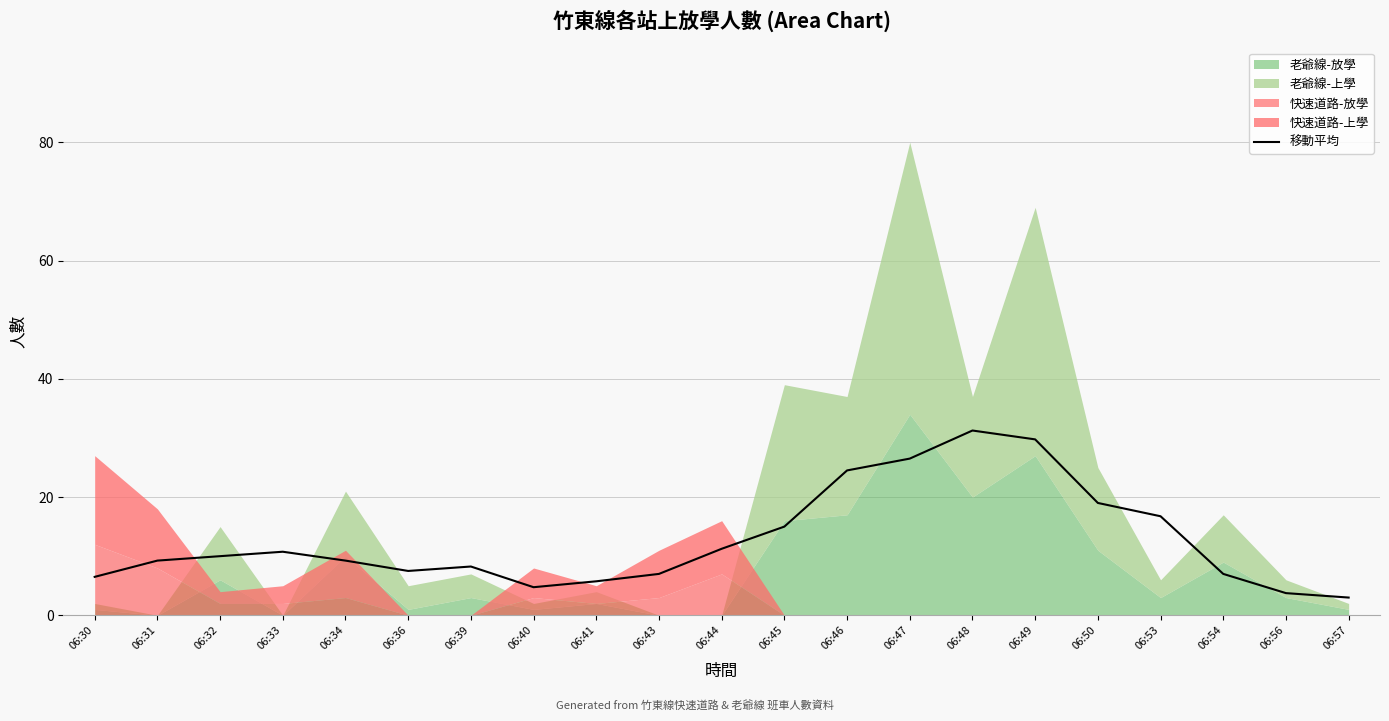

What value does the data have at 06:32?

10.0